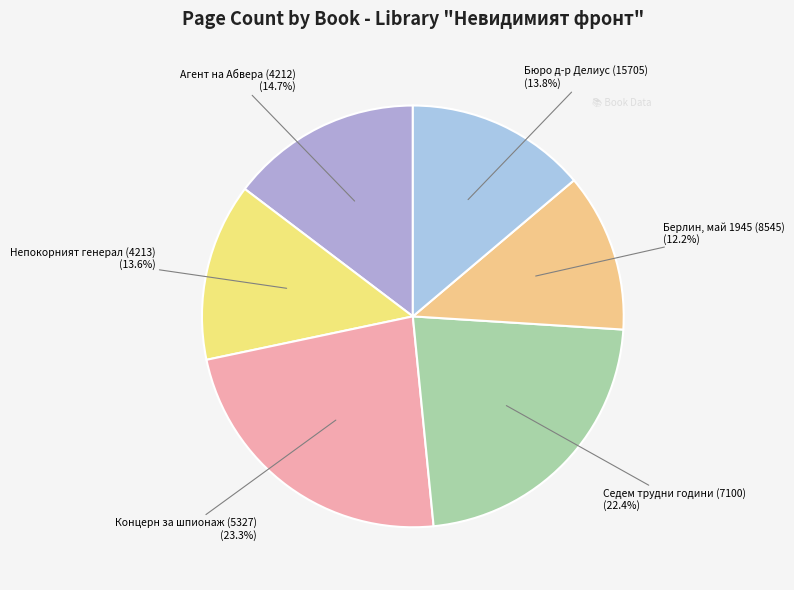

Which slice is the largest?

Концерн за шпионаж (5327)